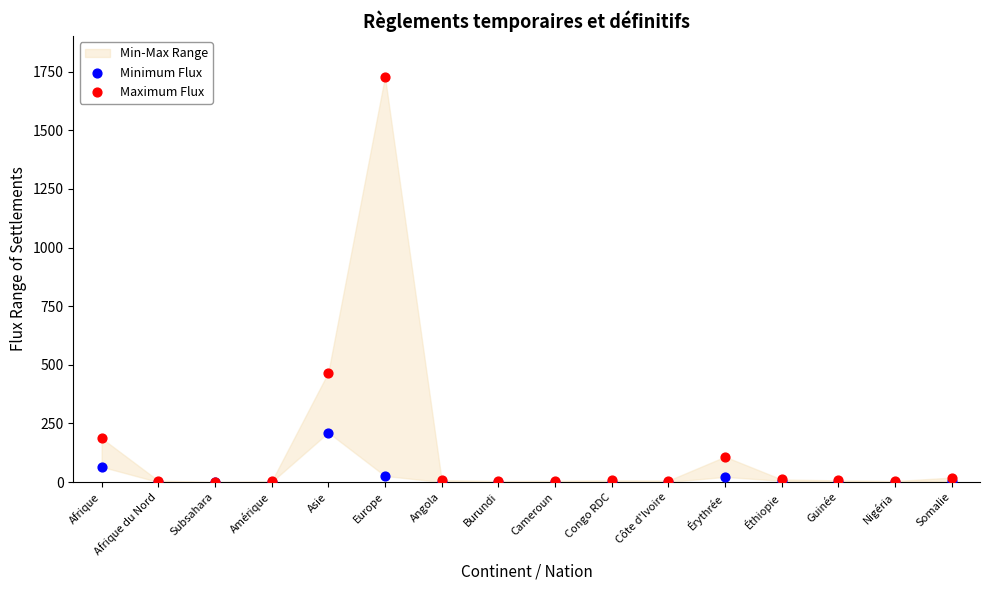

Across all series, what Y value is closest to 864?

467